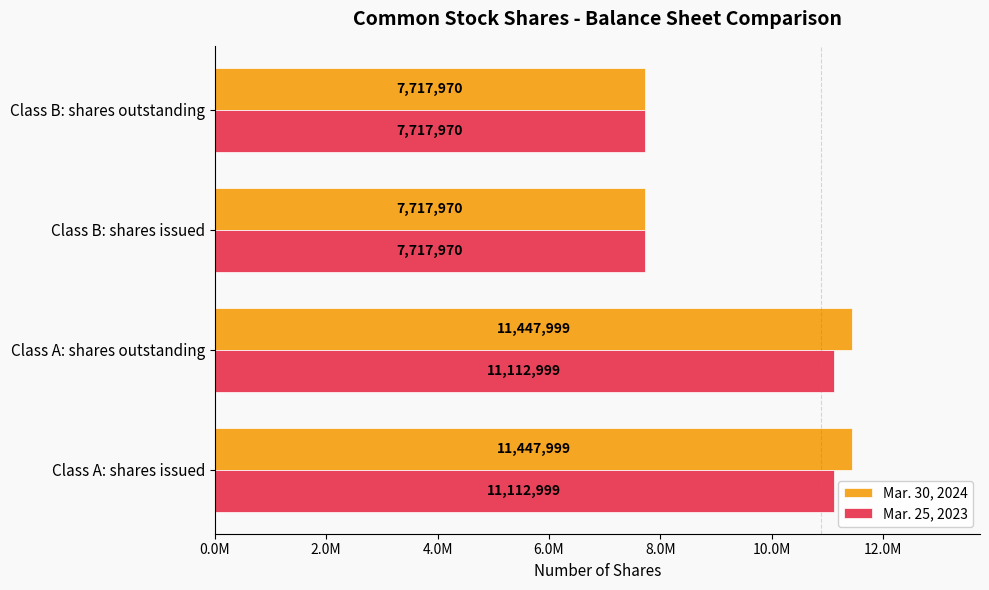

Rank the series by their average value, from highest to lowest.

Mar. 30, 2024, Mar. 25, 2023